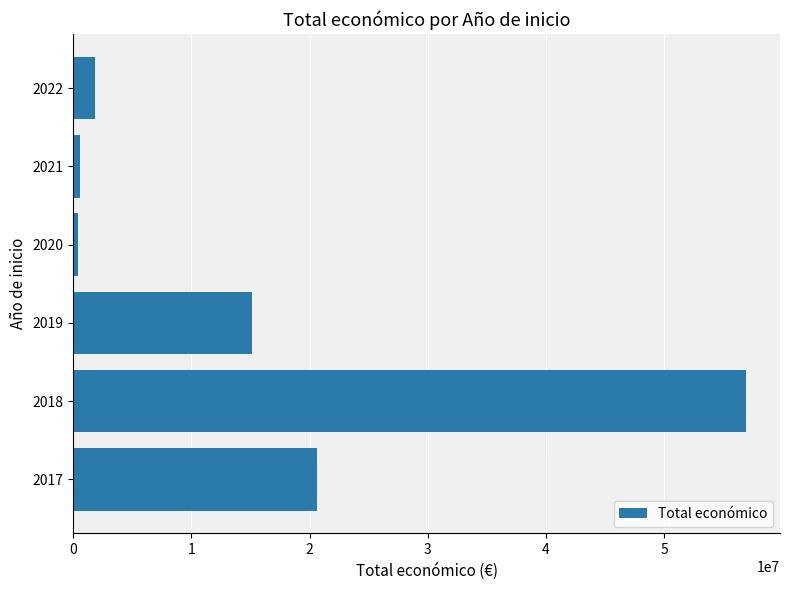

Is it true that the value at 2018 is 98223130?

False